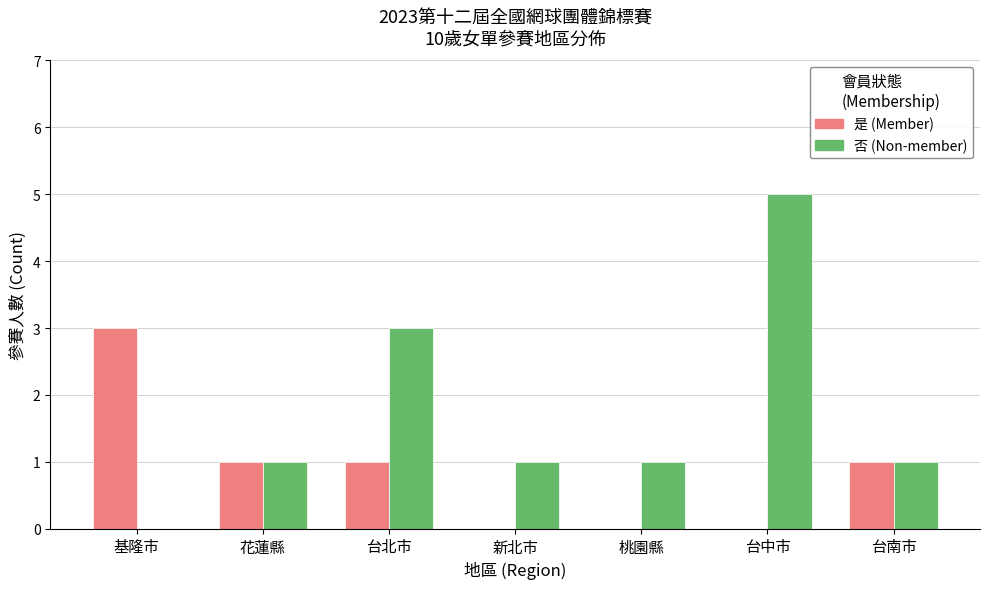

At which category is the sum across all series the highest?

台中市